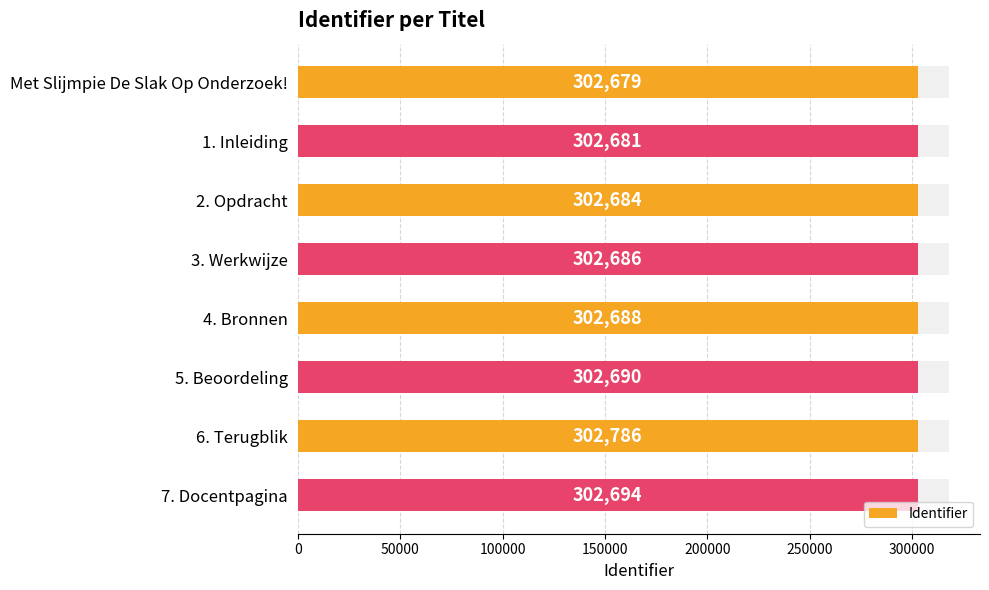

What is the change in value from Met Slijmpie De Slak Op Onderzoek! to 5. Beoordeling?

+11